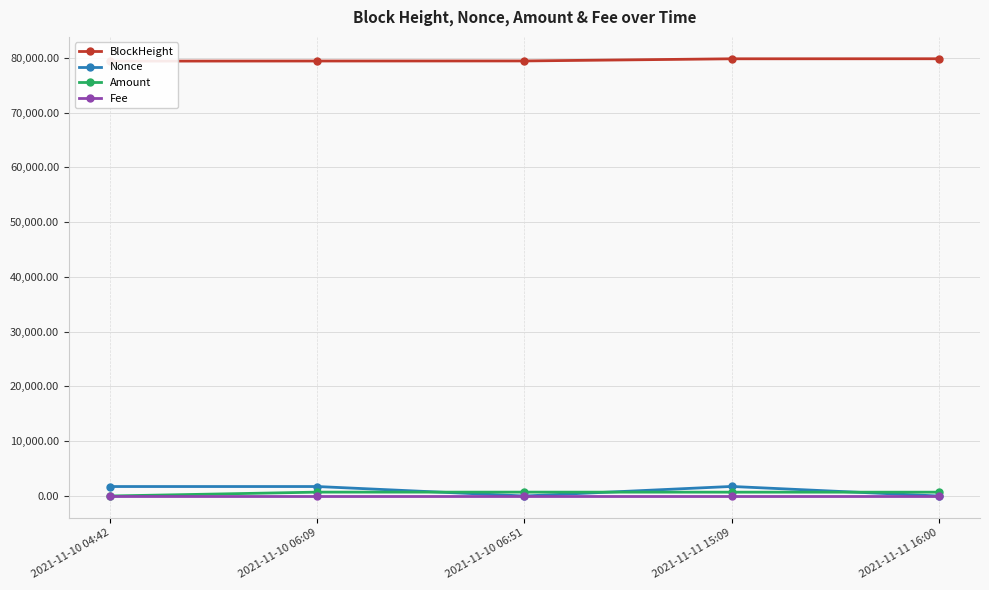

How many lines are shown in the chart?

4